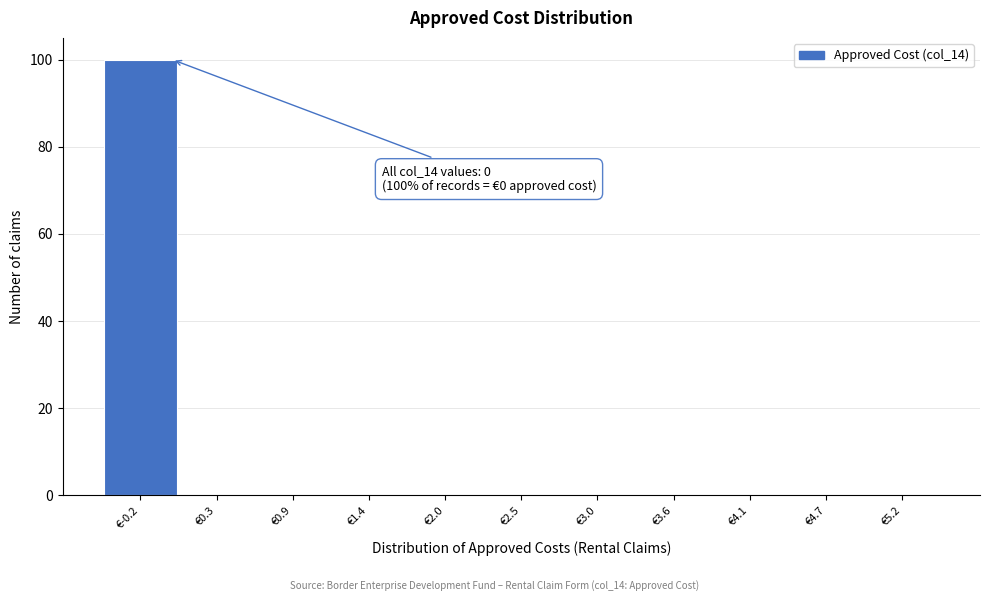

Over which range of the x-axis is the bar tallest?

-0.5 to 0.0